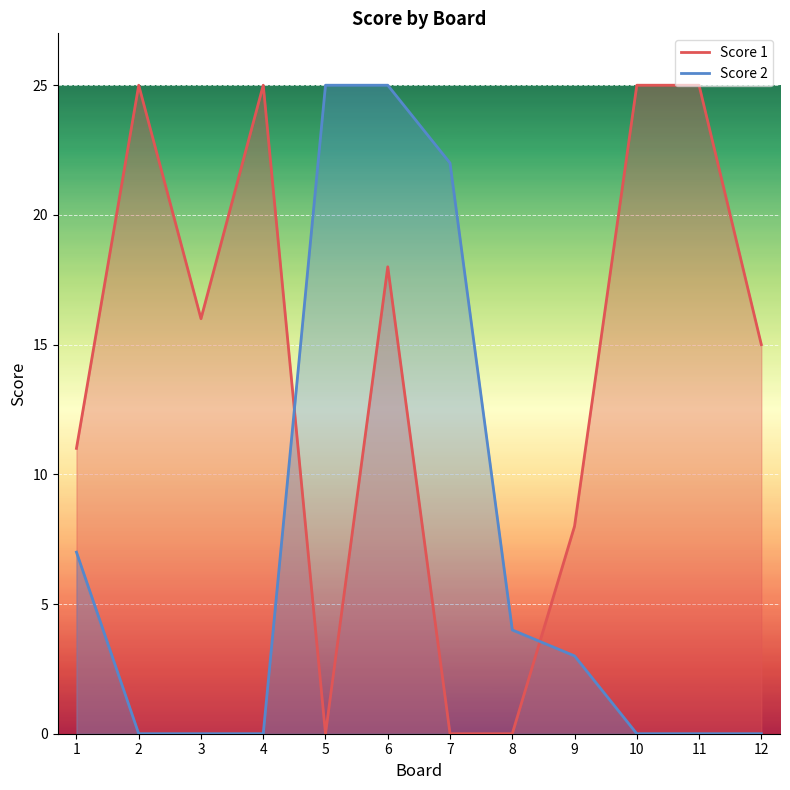

In Score 1, how many points are lower than both neighbors (excluding endpoints)?

2